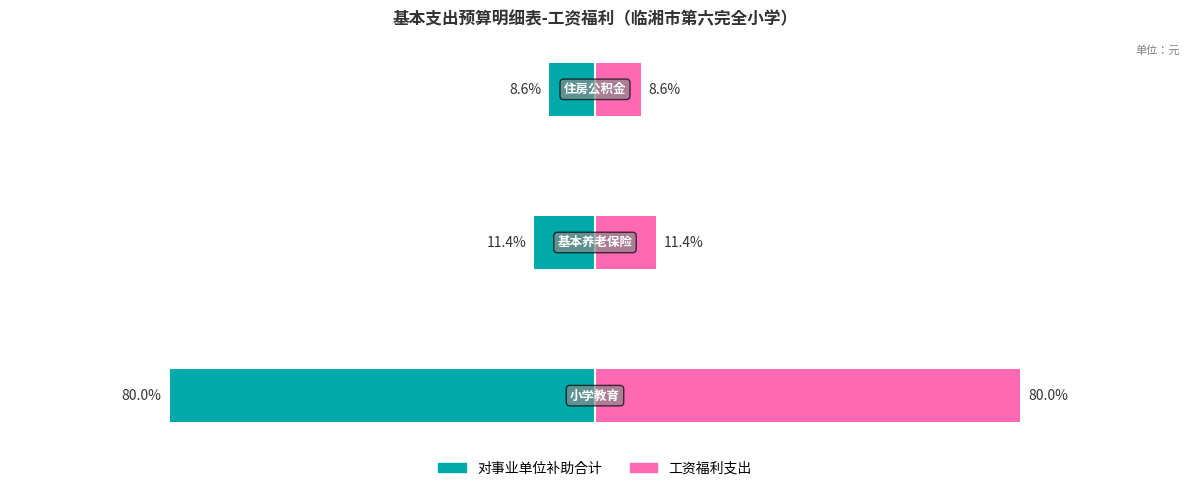

What is the value of the 对事业单位补助合计 bar at the 1st from the left?

-80.0